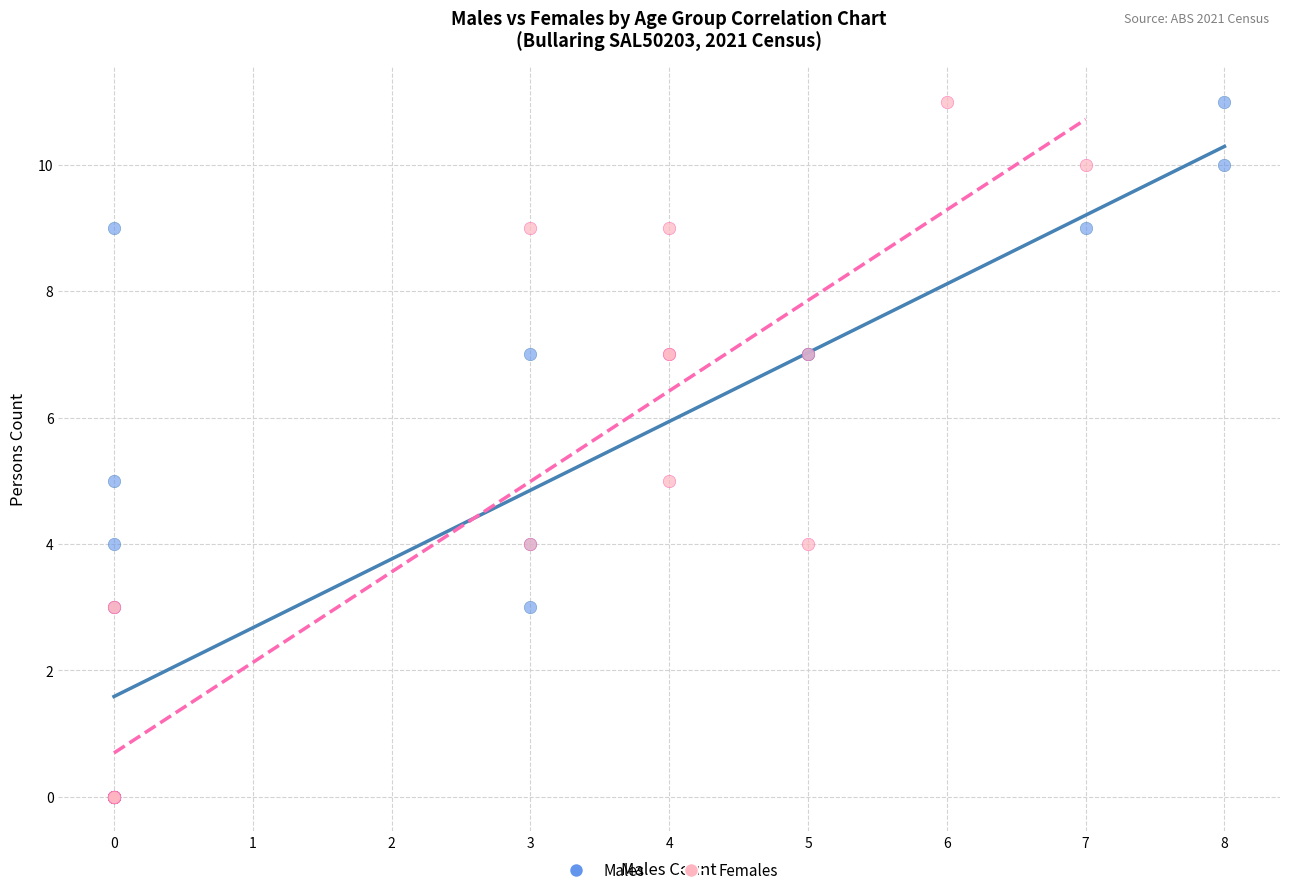

What are all the series names shown in the legend?

Males, Females